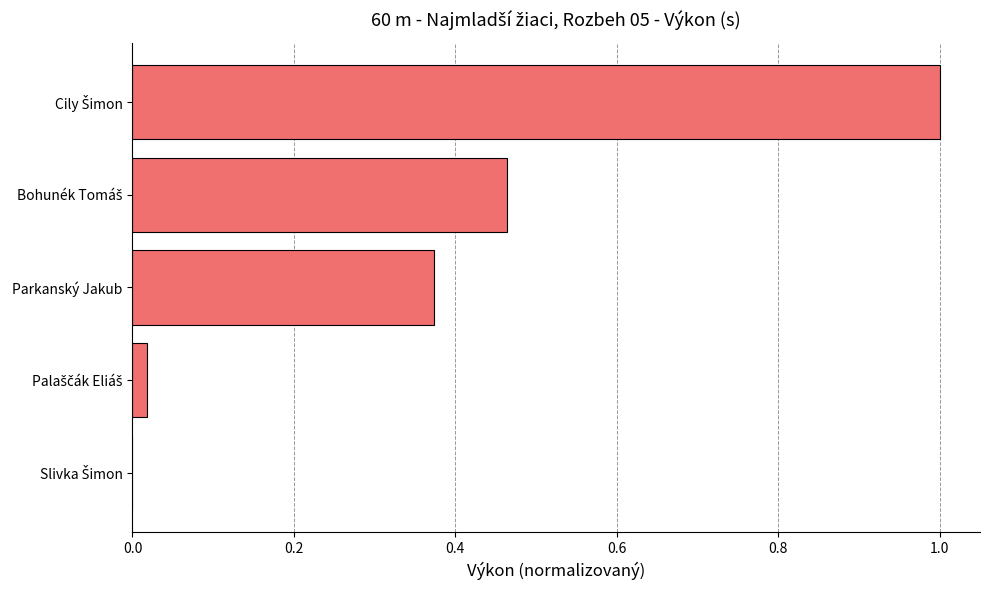

What is the greatest value displayed?

1.0